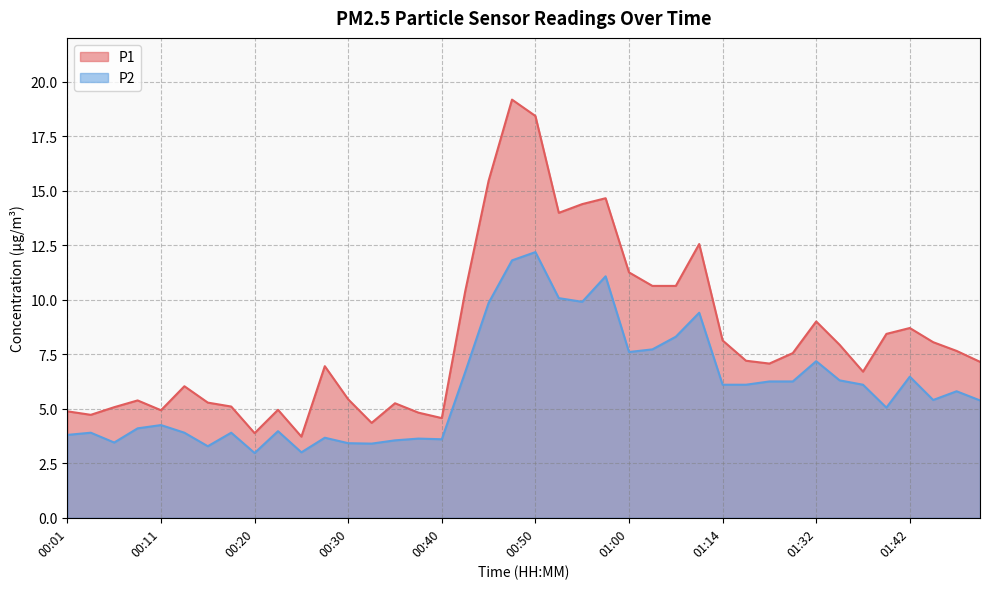

At which category does P2 reach its first local peak?

00:03